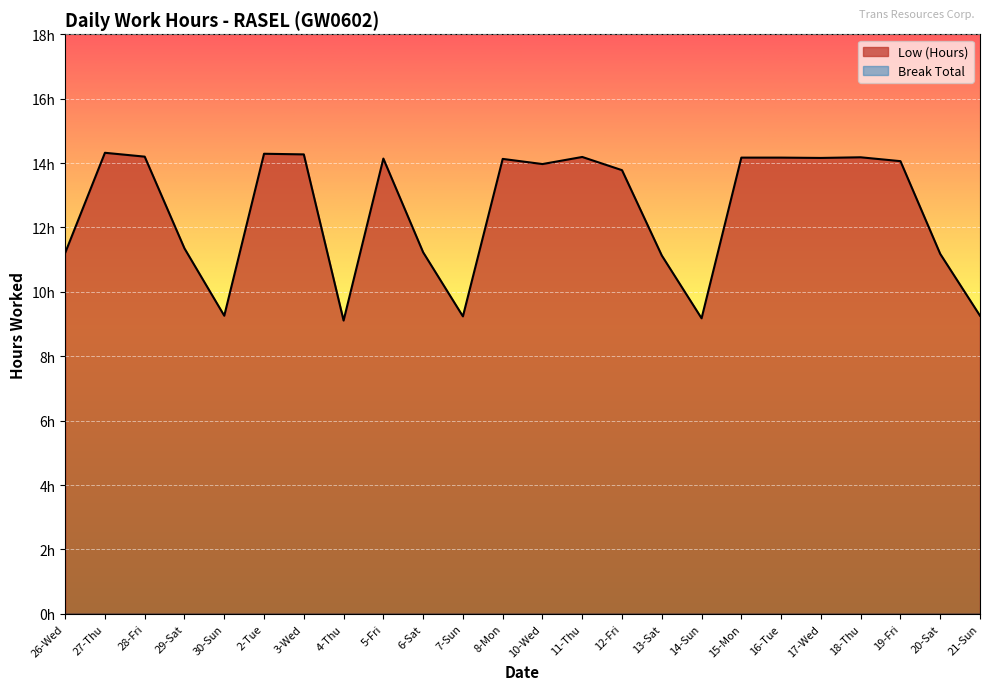

How many data points are less than 14?

12